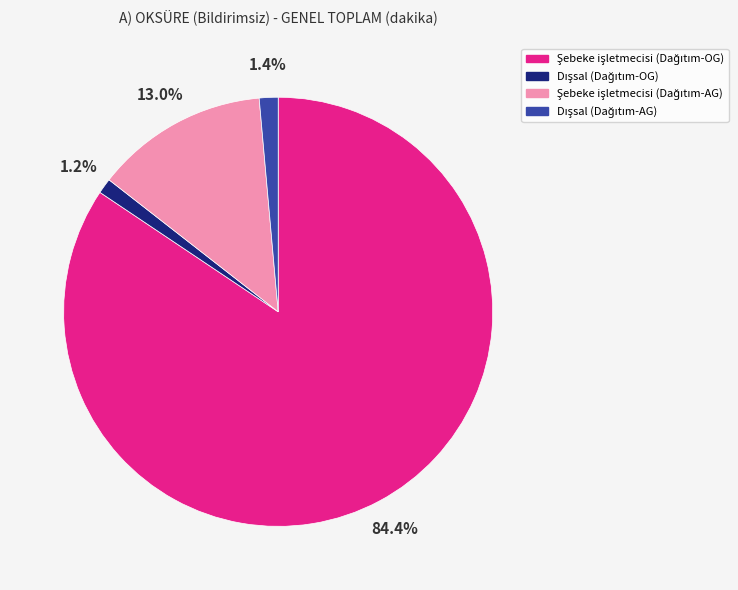

Is there a majority slice in this chart?

Yes